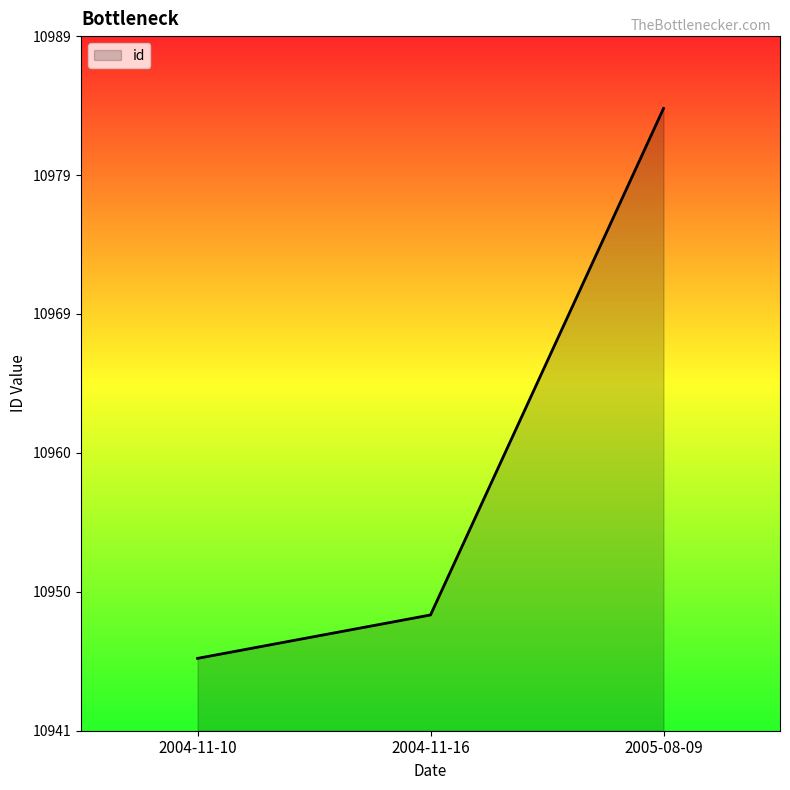

Is this an area chart (filled region under the line)?

Yes